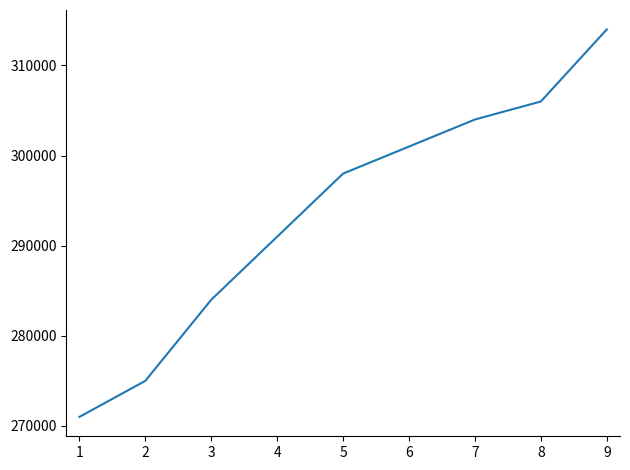

What is the approximate value at 2, to the nearest 100?

275000